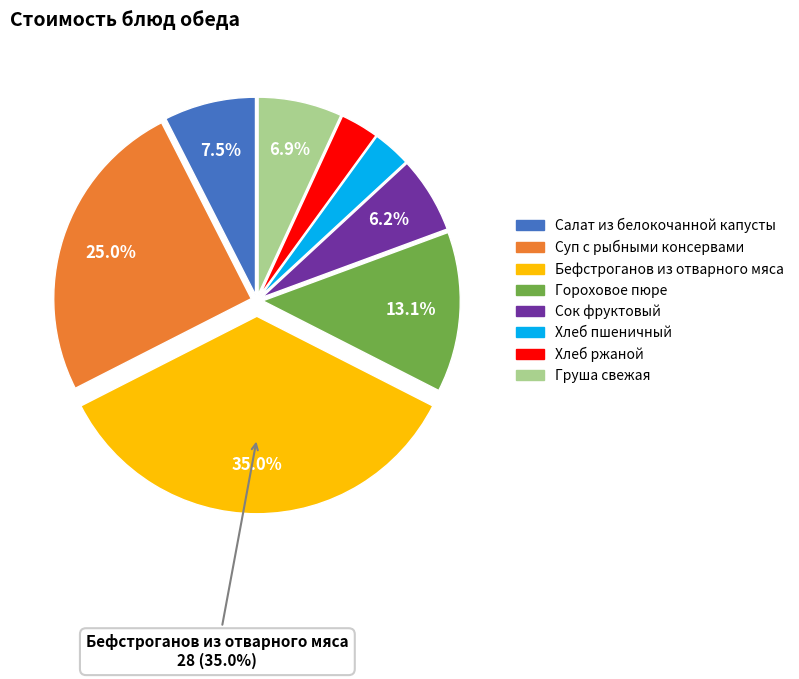

What is the largest slice in the pie chart?

Бефстроганов из отварного мяса